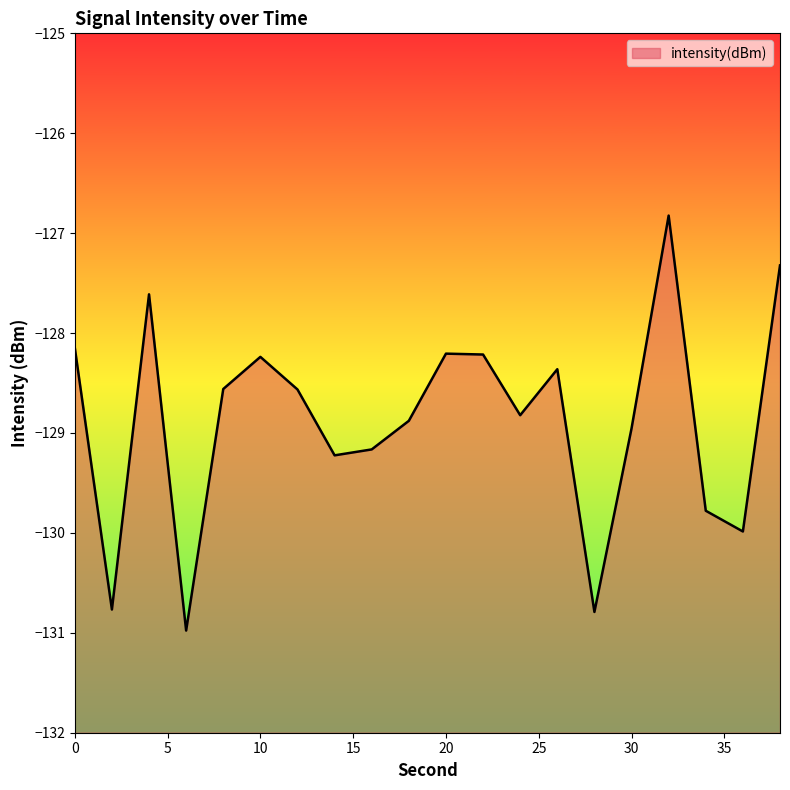

The value at 34 is -188.7. True or false?

False